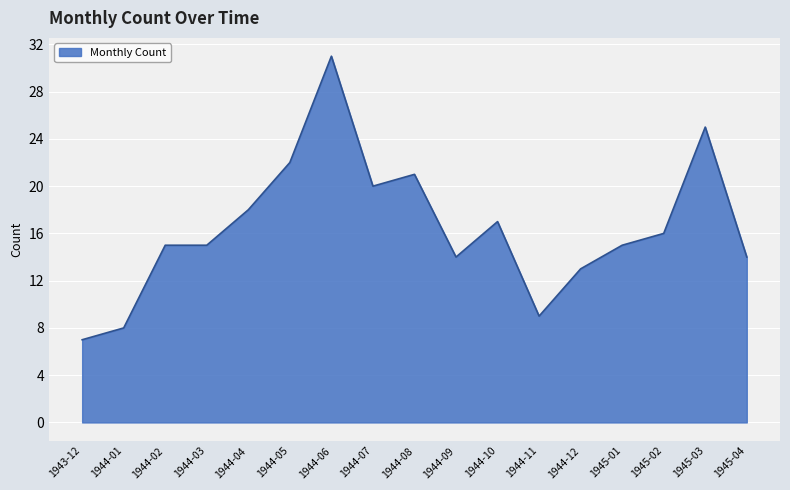

What is the ratio of the value at 1944-07 to the value at 1944-05?

0.9